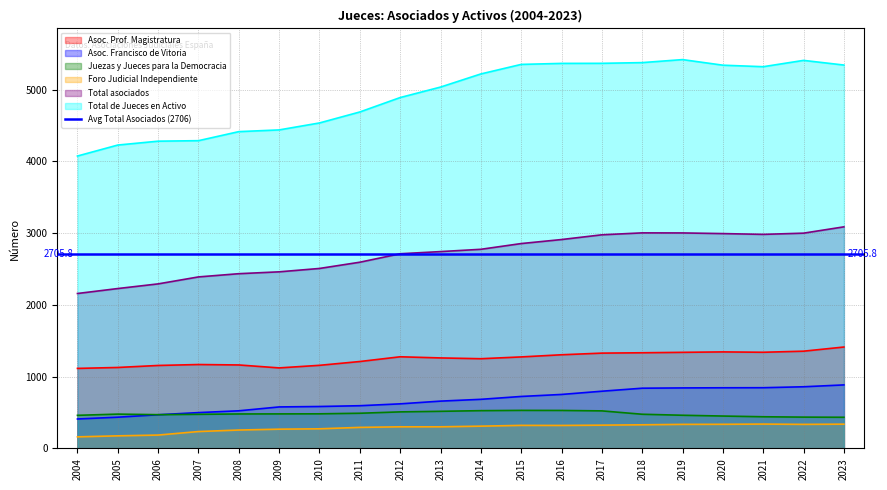

Reading right to left, extract all data points from this chart.

Asoc. Prof. Magistratura: 1413	1355	1340	1345	1339	1333	1328	1305	1275	1250	1261	1277	1211	1158	1122	1163	1169	1156	1128	1115
Asoc. Francisco de Vitoria: 885	859	846	845	843	839	797	752	724	684	659	621	595	584	578	524	499	469	435	410
Juezas y Jueces para la Democracia: 434	436	441	451	462	476	523	529	530	526	517	509	490	482	481	480	475	470	478	461
Foro Judicial Independiente: 338	335	339	336	335	329	324	320	321	310	301	301	293	273	268	256	235	186	175	161
Total asociados: 3088	3000	2983	2994	3003	3004	2977	2911	2855	2775	2743	2713	2595	2508	2461	2435	2390	2293	2228	2159
Total de Jueces en Activo: 5343	5408	5320	5341	5419	5377	5367	5366	5352	5219	5036	4890	4689	4536	4439	4415	4289	4282	4228	4075